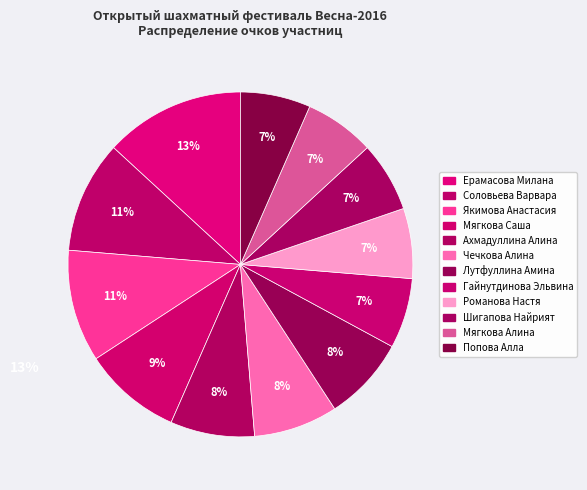

Which slice is the largest?

Ерамасова Милана